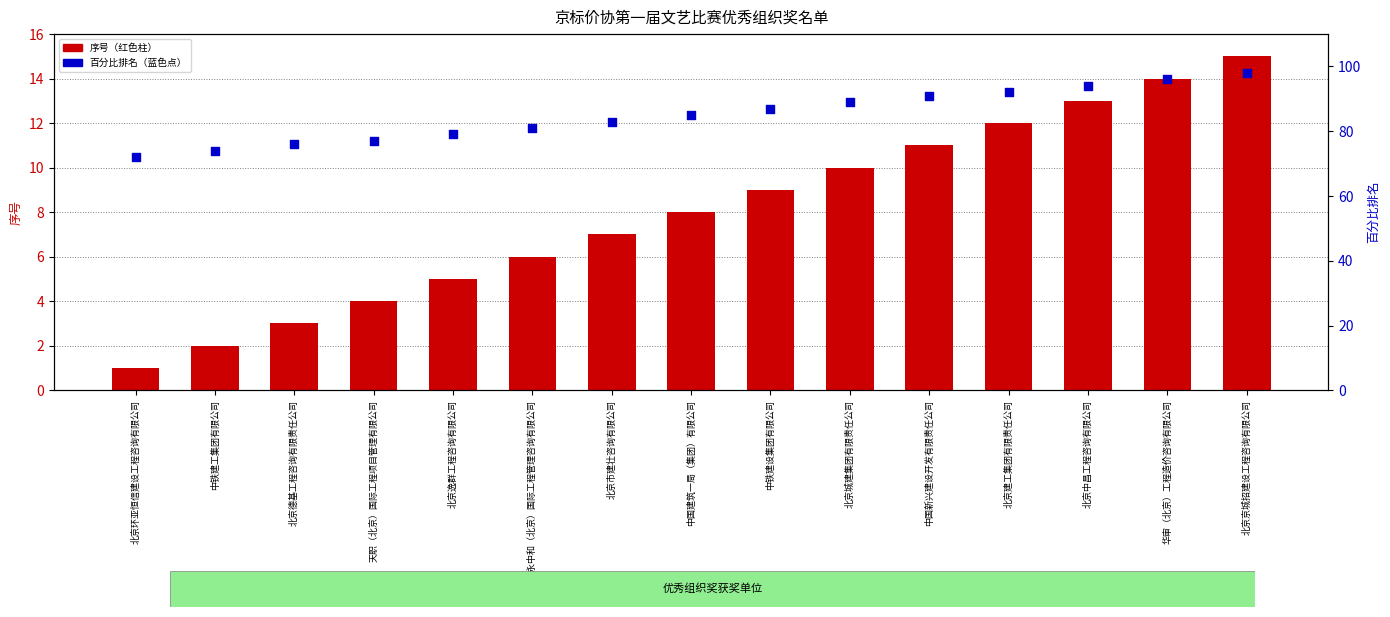

What are all the series names shown in the legend?

序号, 百分比排名